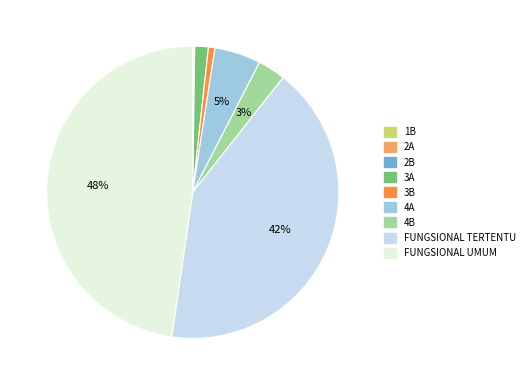

The FUNGSIONAL UMUM slice represents 63% of the pie. True or false?

False